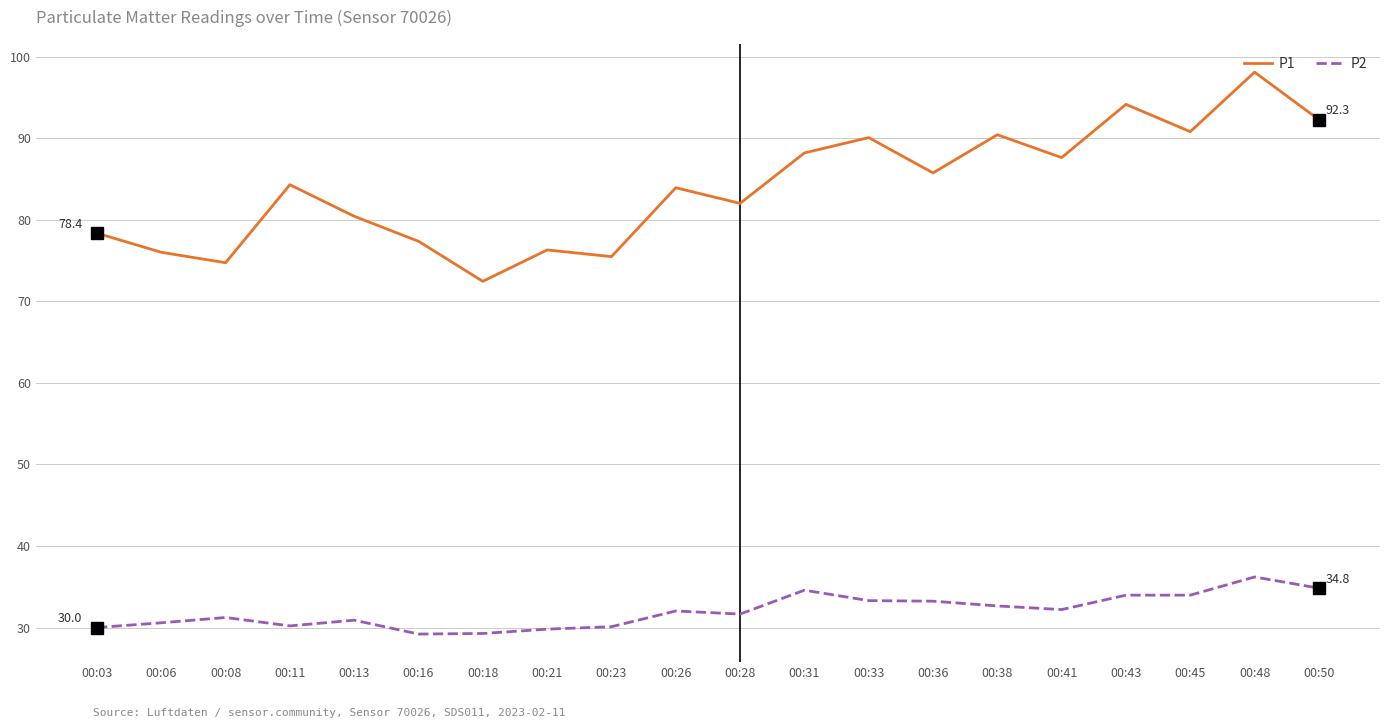

At which label does P1 reach its peak?

00:48